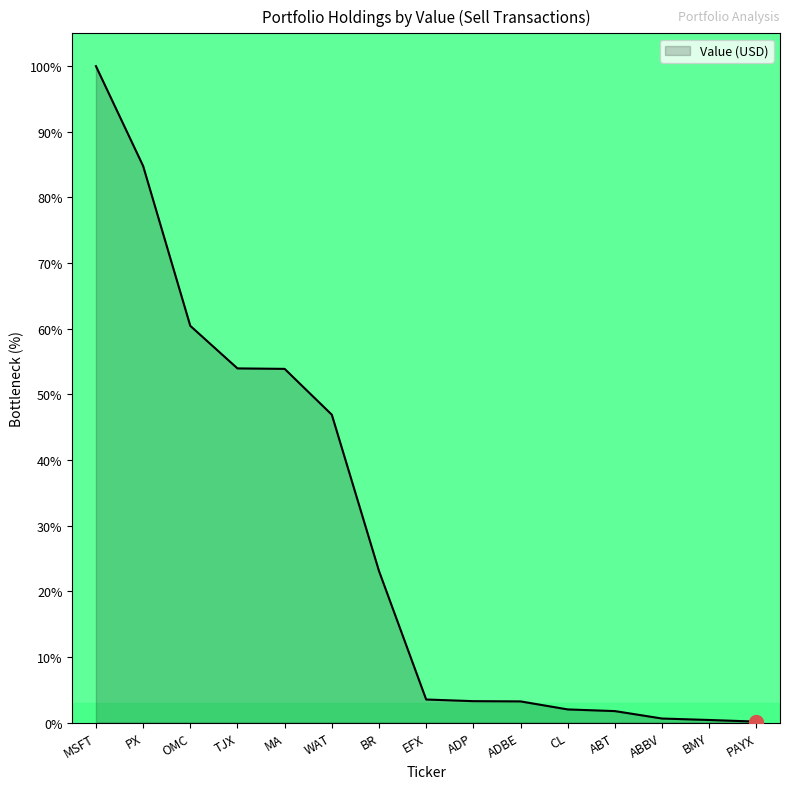

Is it true that the value at TJX is 15.8?

False